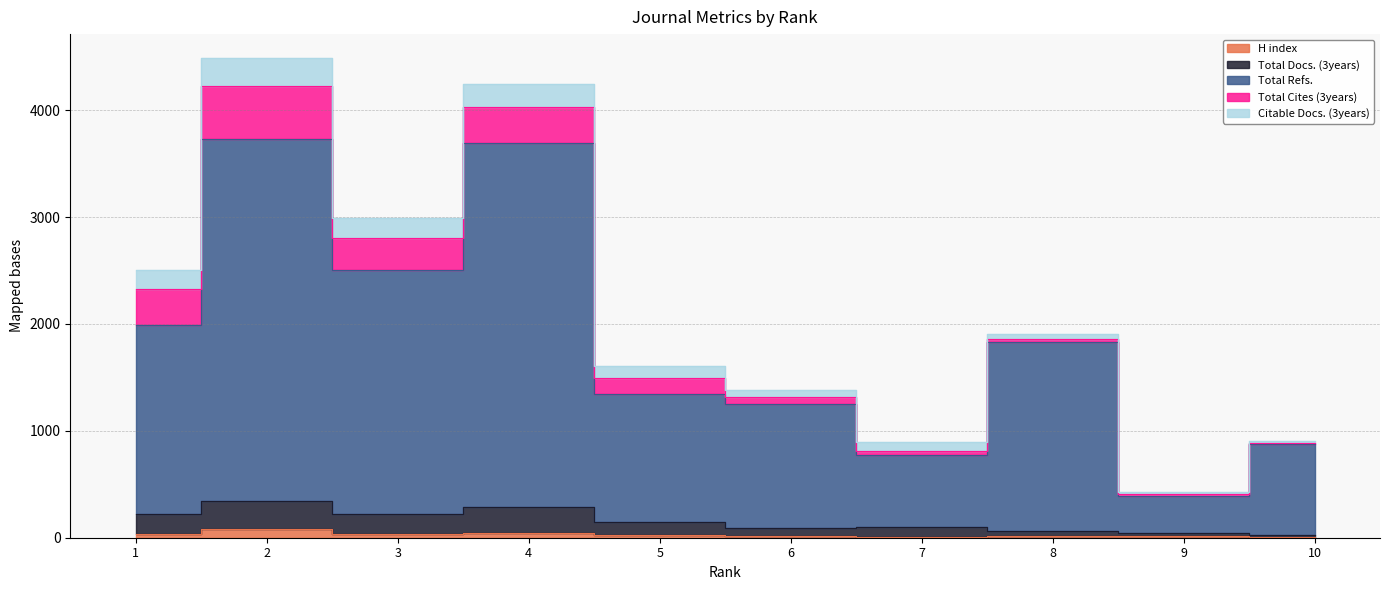

What is the difference between the second highest and second lowest values in the Total Docs. (3years) series?

250